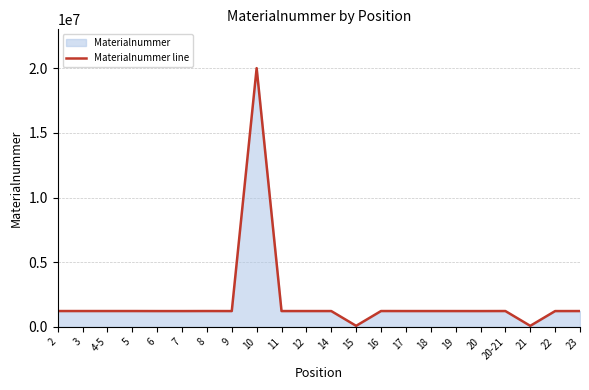

At which category does the data reach its first local valley?

7